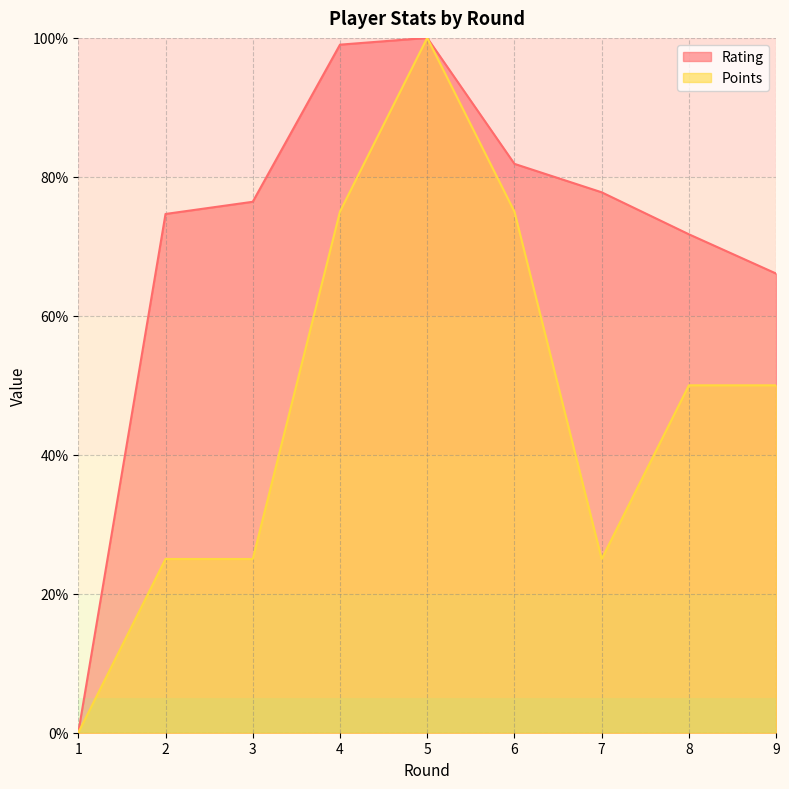

Where is the first local maximum for Points?

5